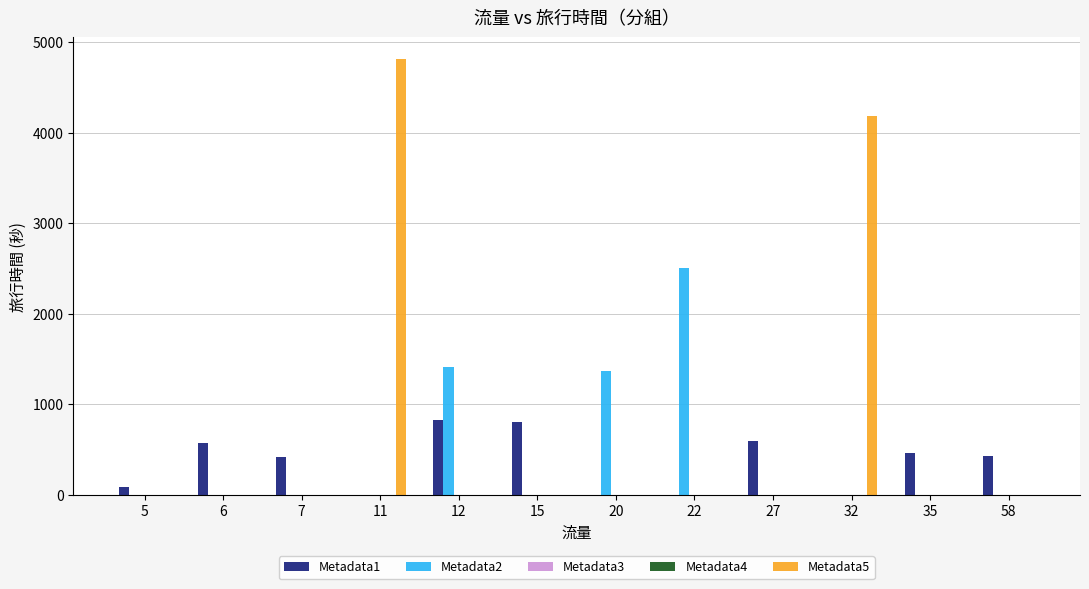

How many values in Metadata5 are above zero?

2